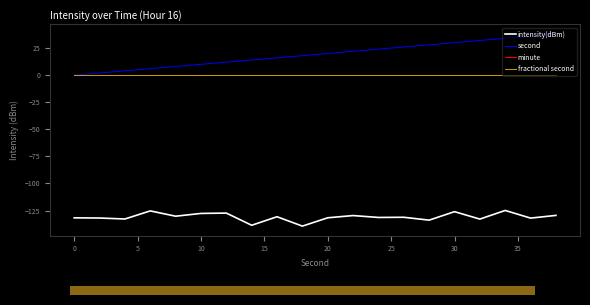

What is the difference between the maximum and minimum values in the intensity(dBm) series?

14.5